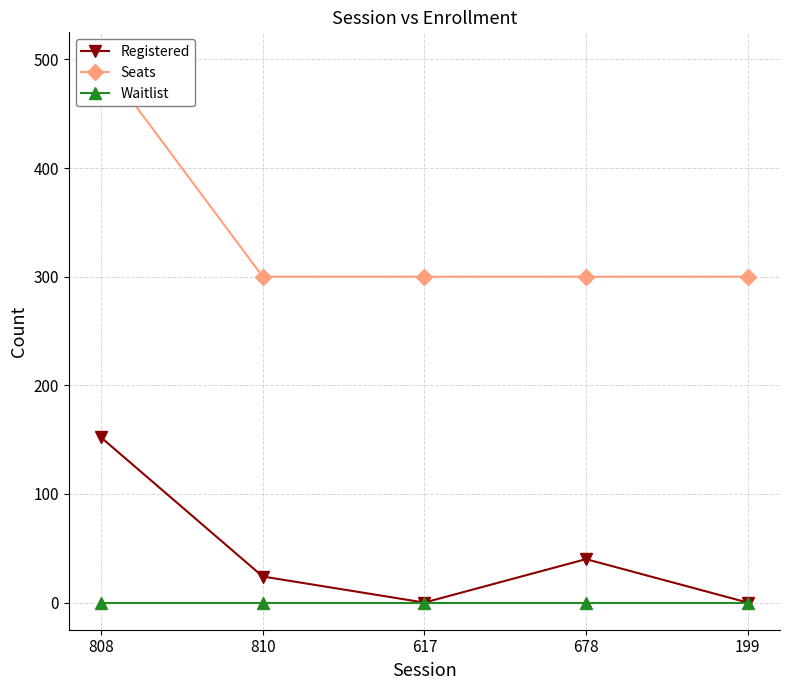

What is the label of the 2nd point from the left?

810